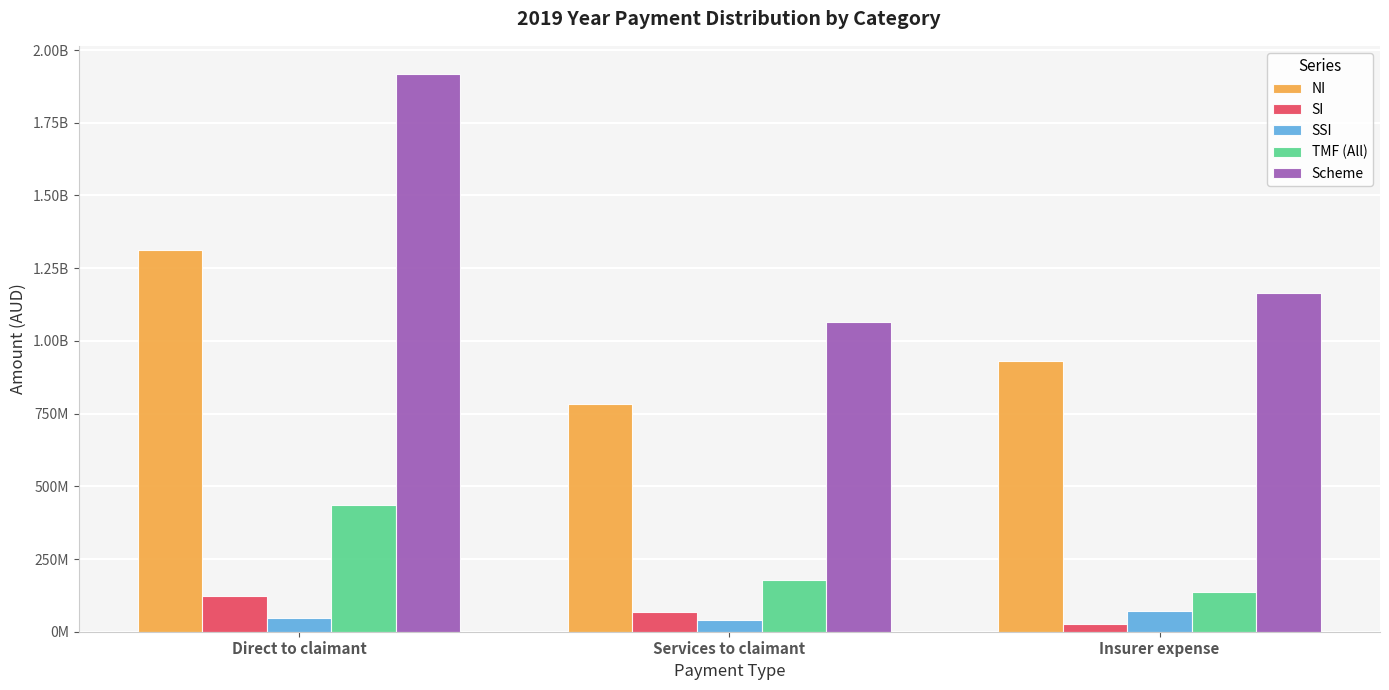

What are all the series names shown in the legend?

NI, SI, SSI, TMF (All), Scheme